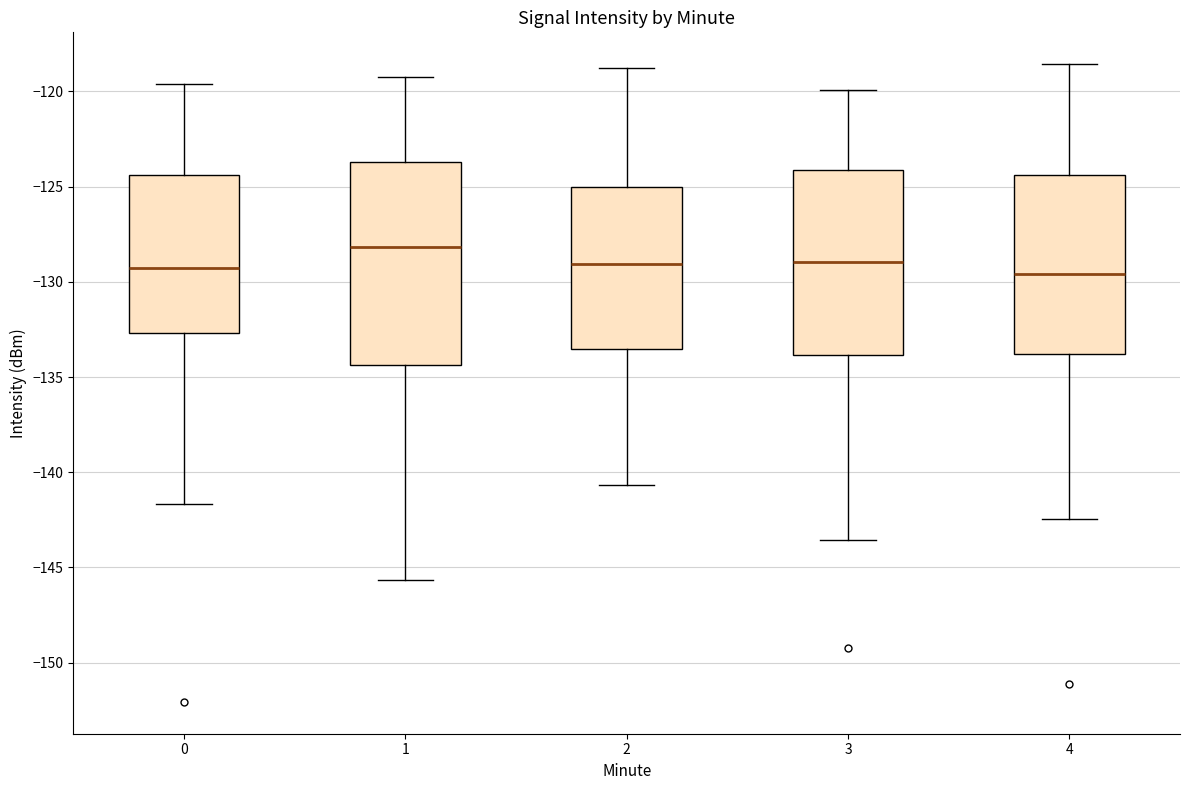

Where is the upper edge of the box at x = 4 on the y-axis? The values are not printed on the chart, so give them approximately, as read against the axis.

-124.5